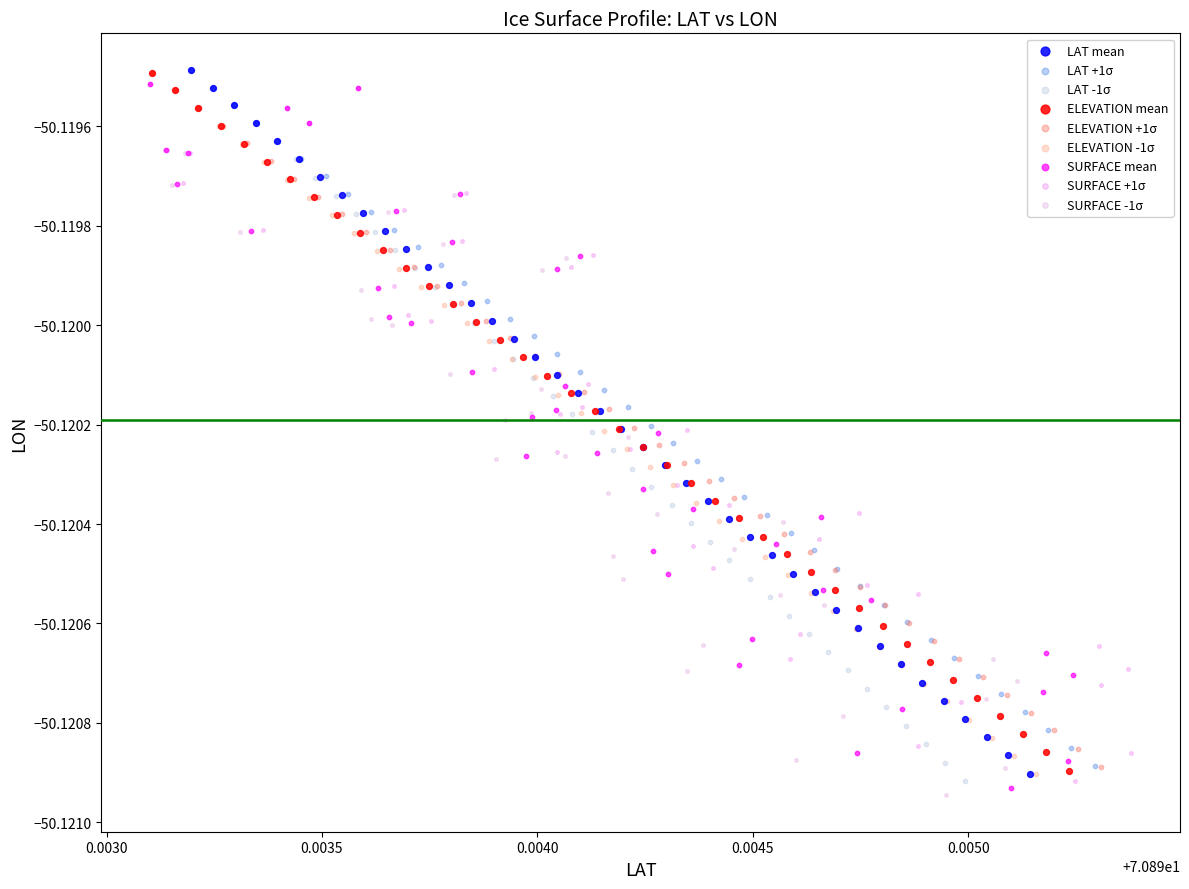

Which series has the largest Y range (max minus min)?

SURFACE -1σ